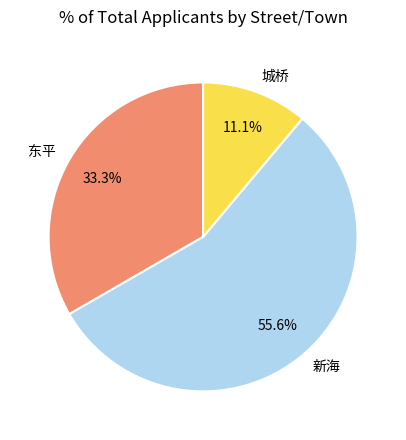

Combined, do 城桥 and 新海 account for over 50%?

Yes